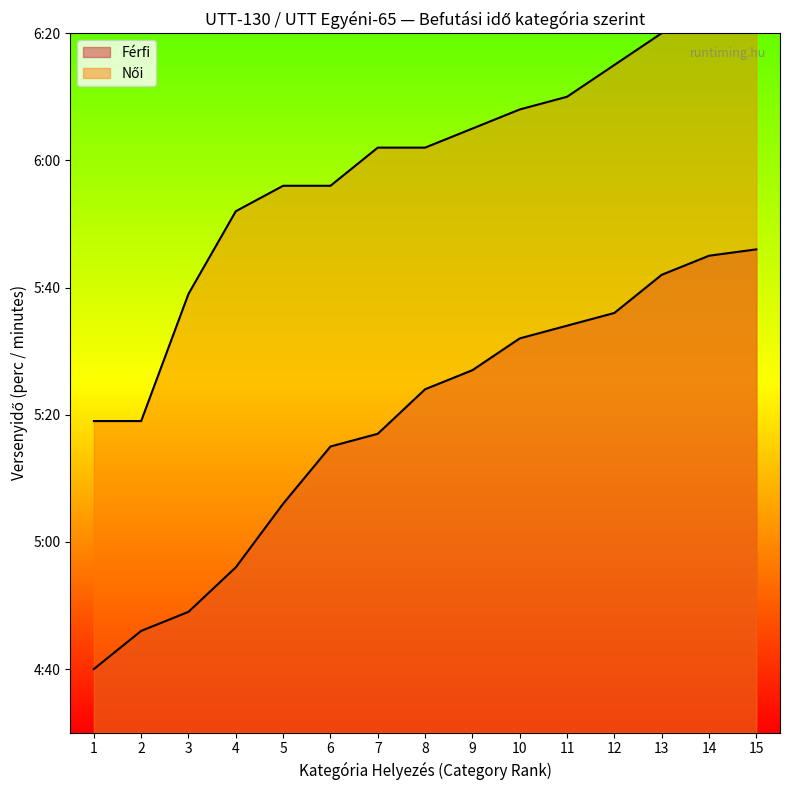

Reading right to left, extract all data points from this chart.

15=346	14=345	13=342	12=336	11=334	10=332	9=327	8=324	7=317	6=315	5=306	4=296	3=289	2=286	1=280